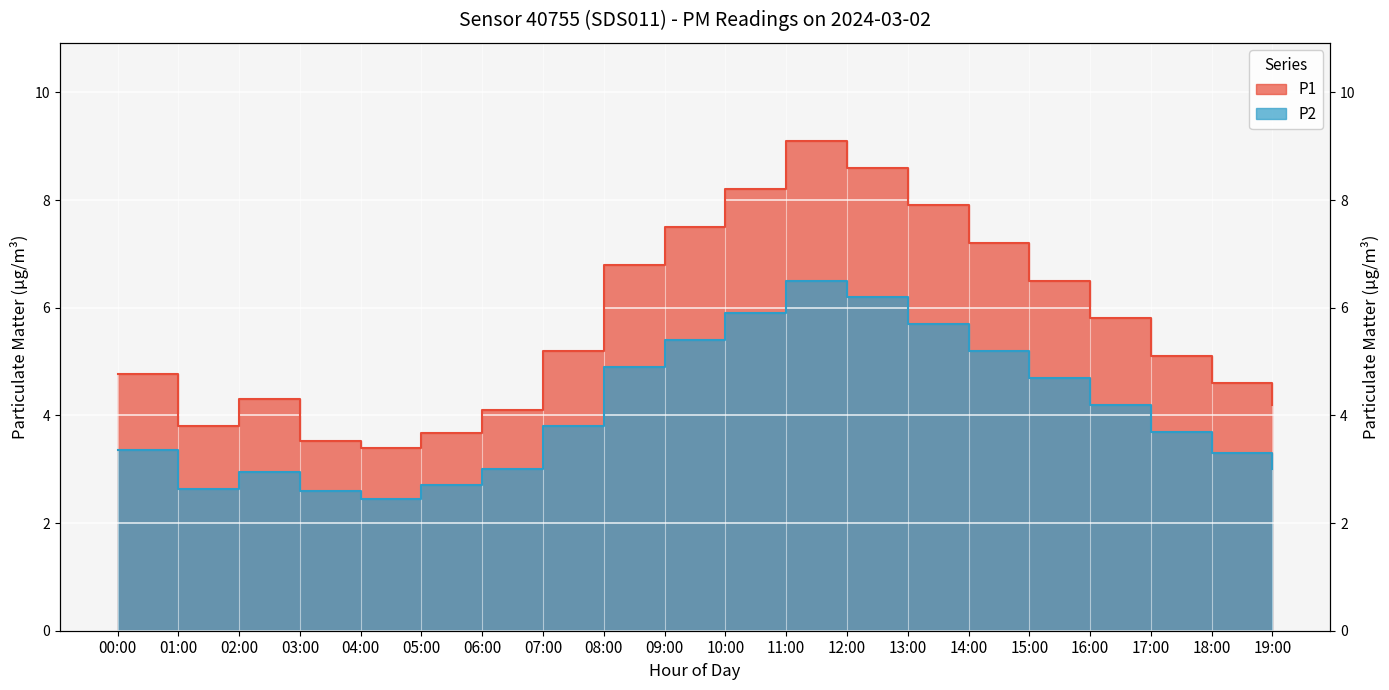

List the series in order of their overall mean, lowest first.

P2, P1